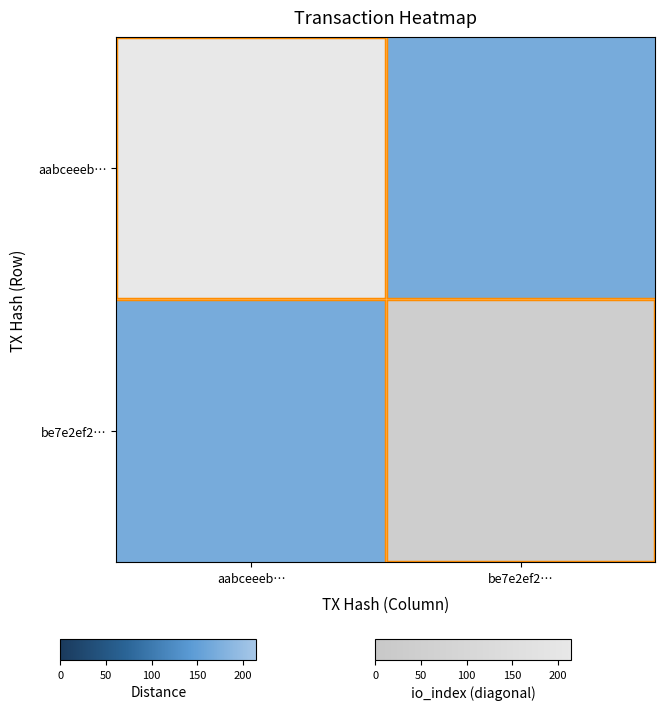

Which has a higher value, aabceeeb… or be7e2ef2…?

aabceeeb…